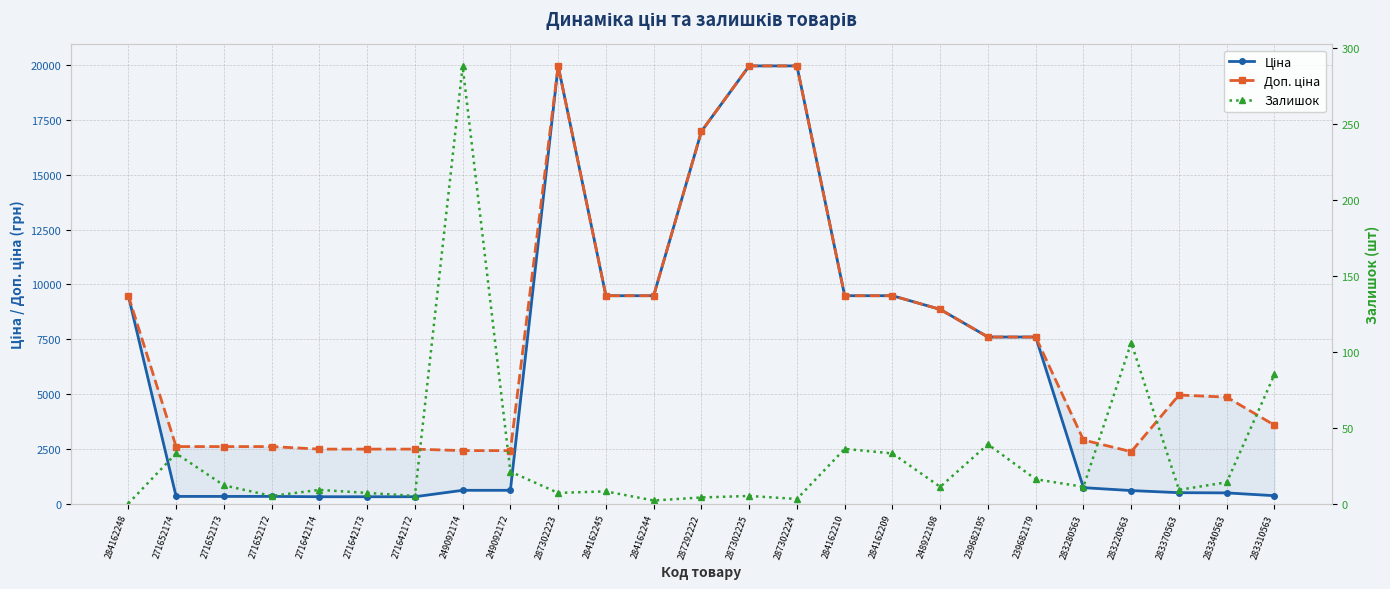

True or false: Доп. ціна and Ціна cross at least once.

False